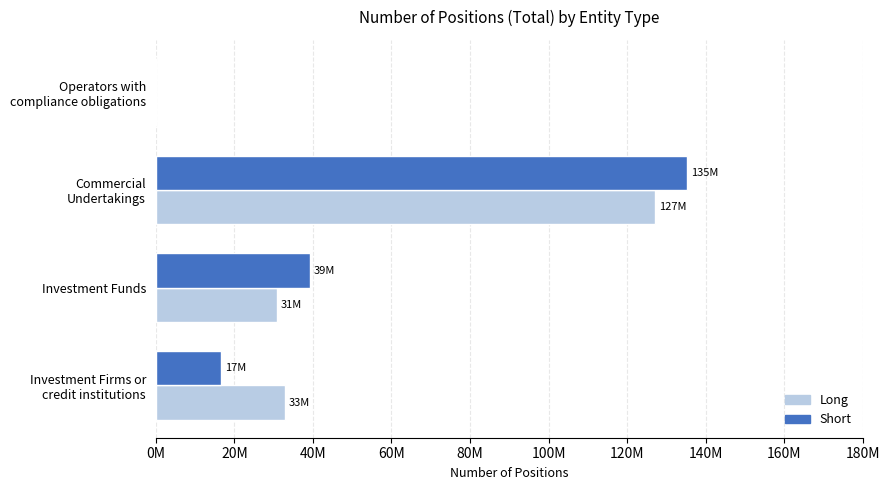

What is the average value of the Short series?

47776694